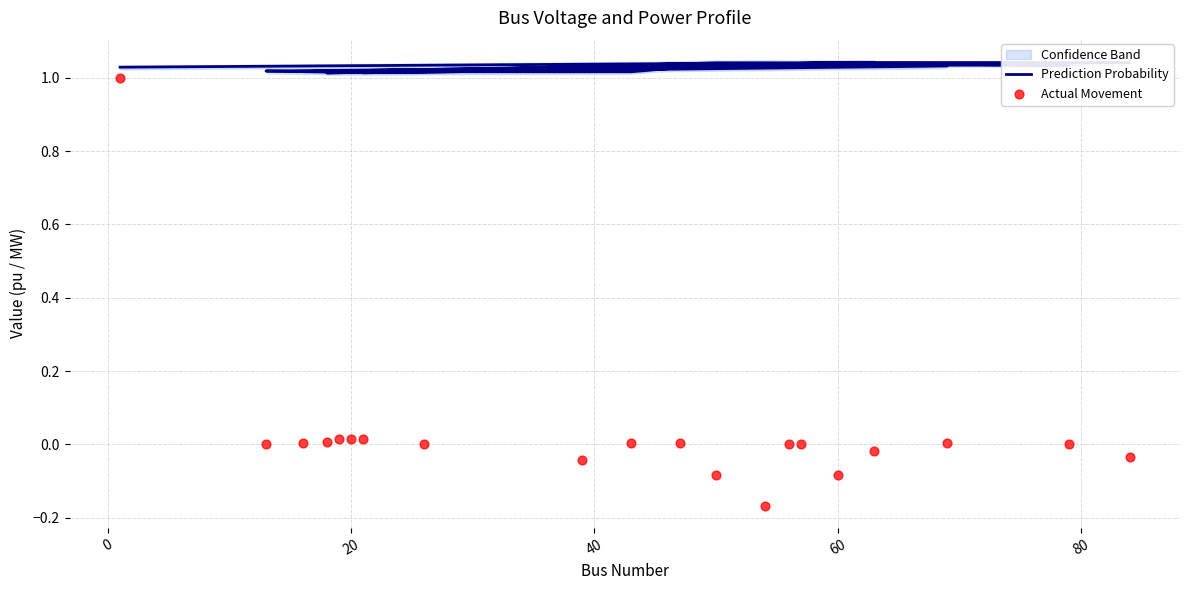

Which series reaches the maximum Y coordinate?

Prediction Probability